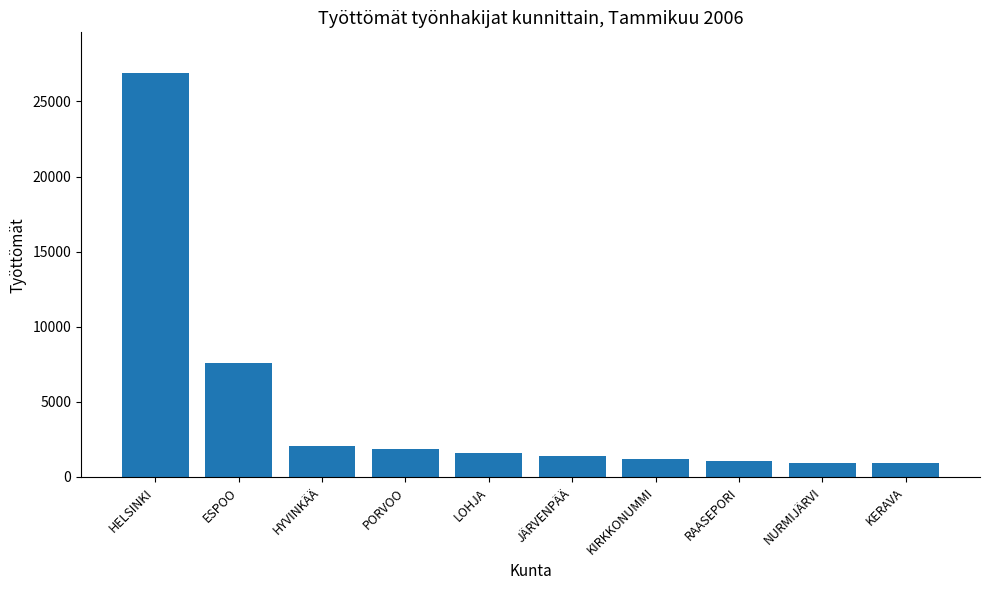

What is the sum of all values?

45594